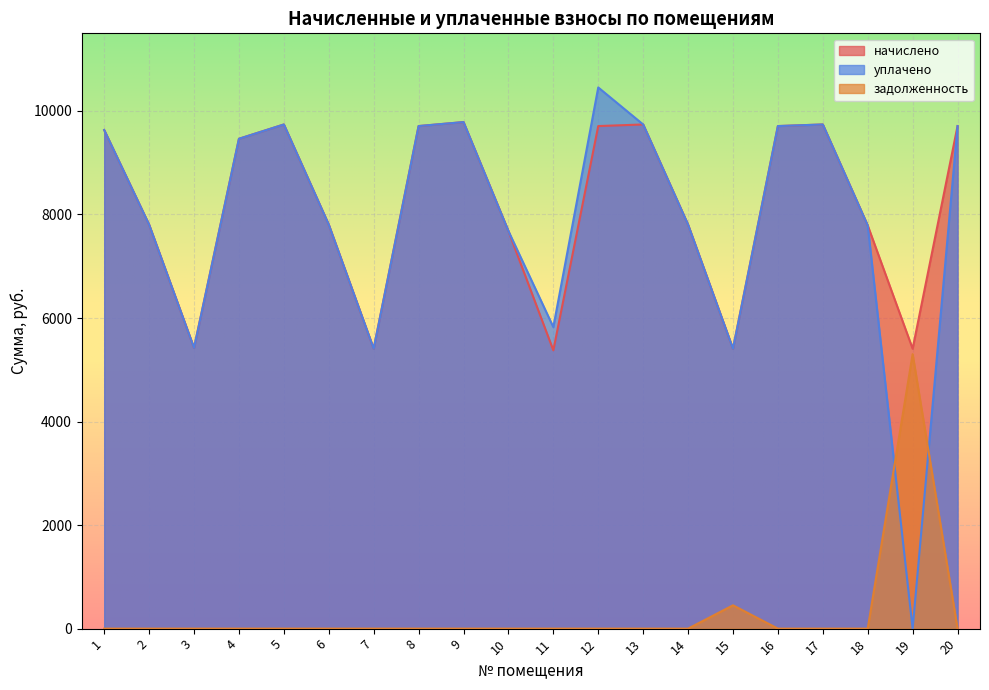

What is the value of the уплачено point at the 17th from the left?

9738.2